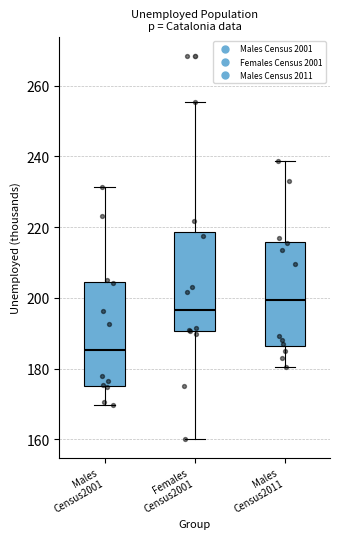

Reading left to right, transcribe this box plot: for each box, give where its median line is, the range the box spans, and where its two whiskers end, as read against the y-axis. The values are not printed on the chart, so give them approximately, as read against the axis.

Males Census2001: median 186, box 176 to 204, whiskers 170 to 232
Females Census2001: median 196, box 190 to 218, whiskers 160 to 256
Males Census2011: median 200, box 186 to 216, whiskers 180 to 238